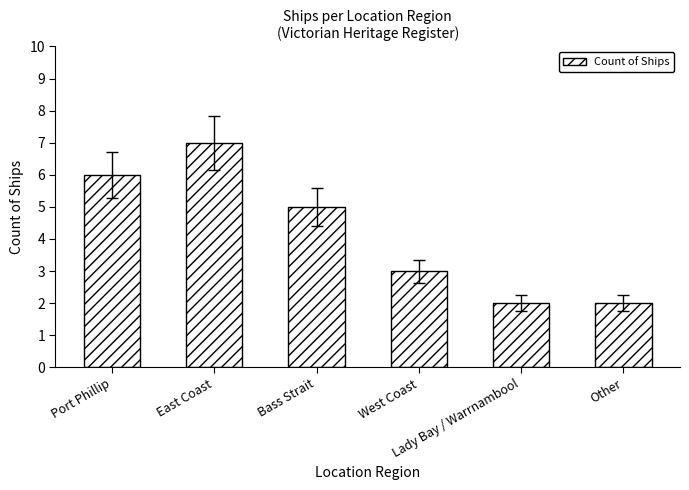

What is the maximum value shown in the chart?

7